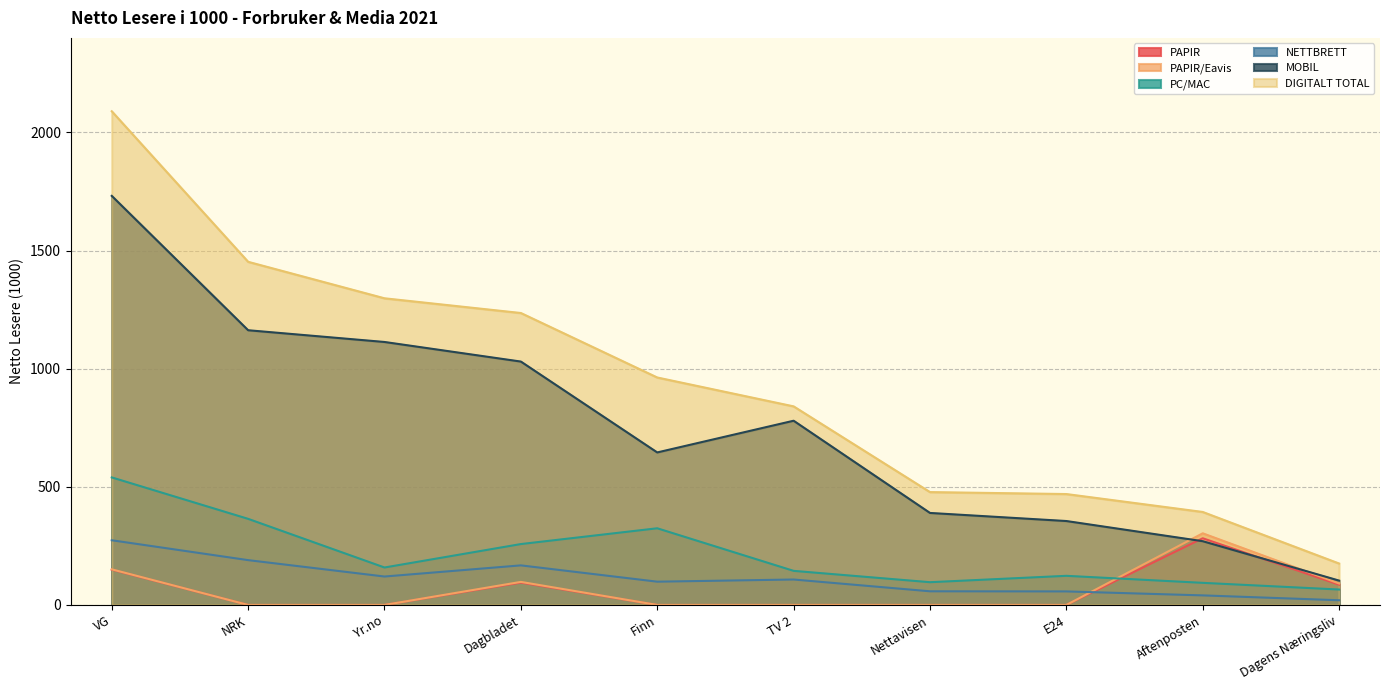

At which category does MOBIL reach its first local valley?

Finn